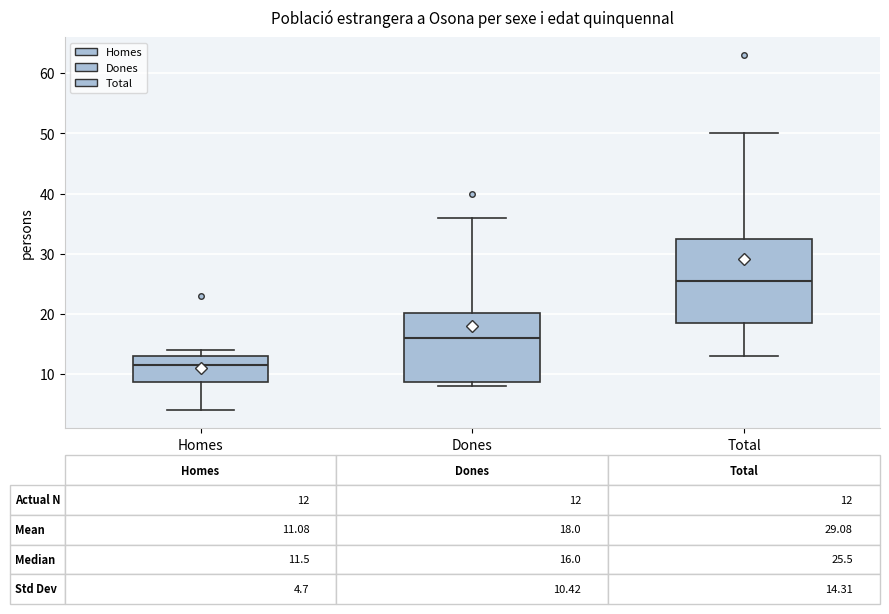

Which box is the tallest, from its lower edge to its upper edge?

Total